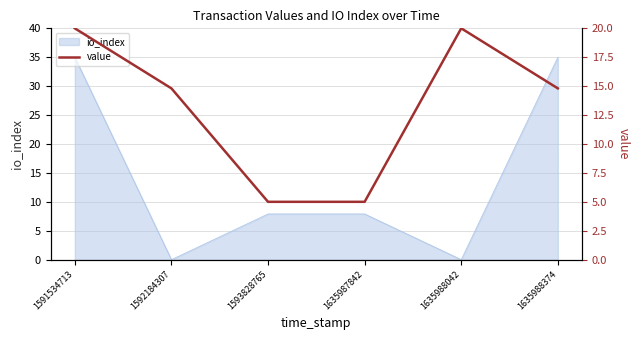

Reading left to right, what are all the values shown in this chart?

20.0	14.8	5.0	5.0	20.0	14.8